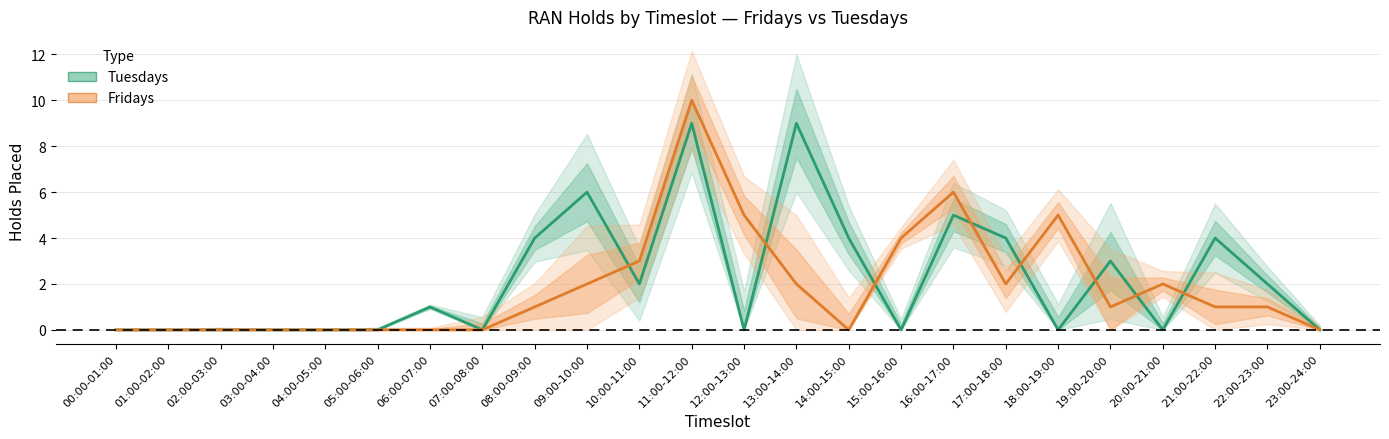

Which series has the widest spread of values?

Fridays